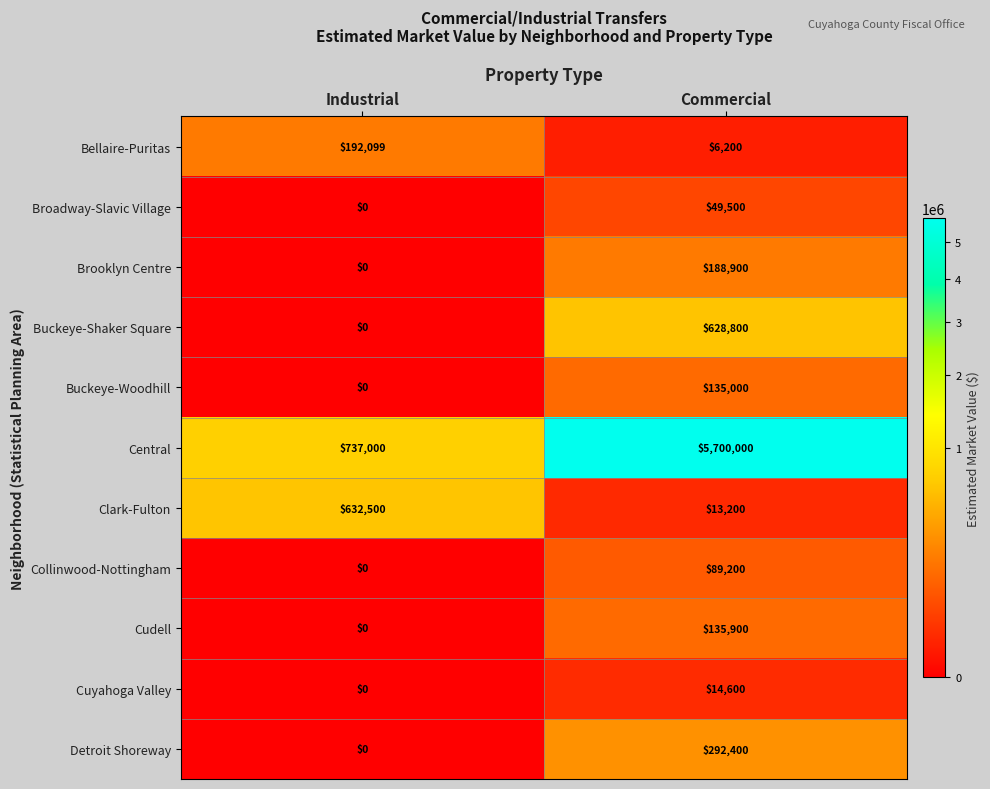

At which category is the sum across all series the highest?

Commercial